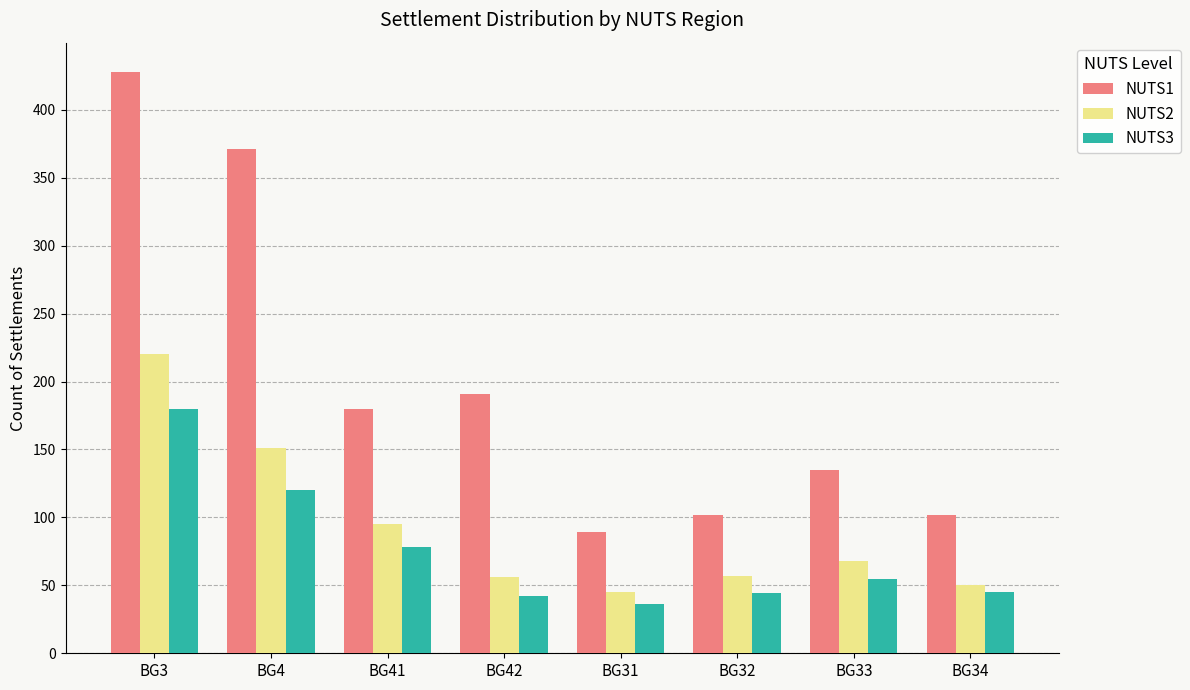

Is the value of NUTS2 at BG3 greater than the value of NUTS1 at BG32?

Yes